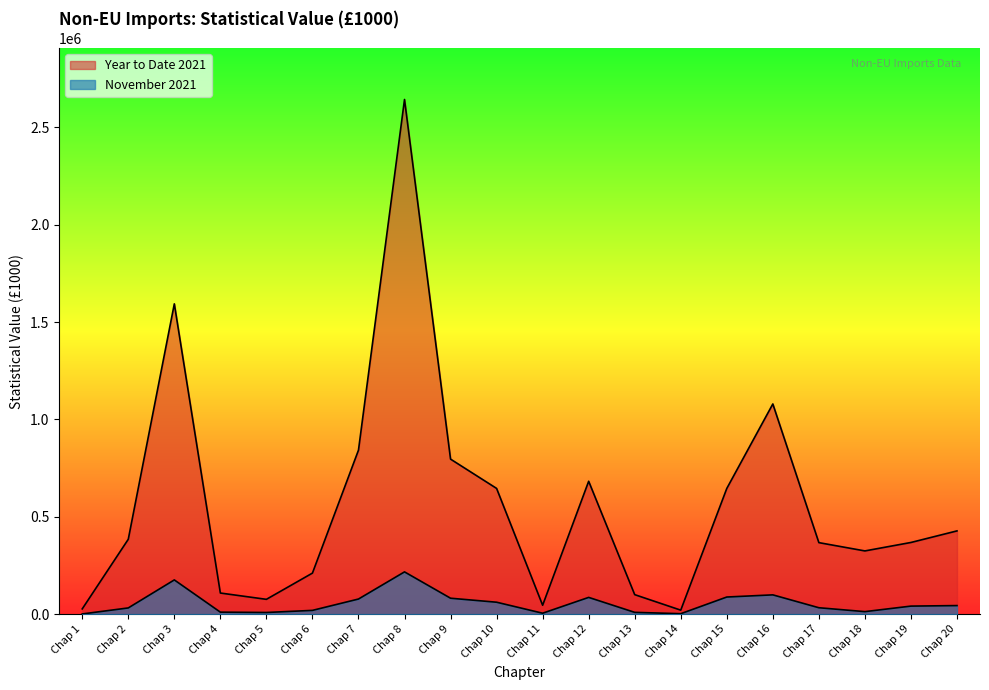

Reading left to right, what are all the values shown in this chart?

November 2021: 882	31854	175741	10154	8412	19269	77523	217005	81722	61192	4709	85974	9071	2226	87861	98973	32841	12817	41214	43903
Year to Date 2021: 26947	384593	1593810	108356	75986	210765	842274	2643589	796271	645782	45611	682522	100049	20426	645547	1079605	367269	324681	368080	427534